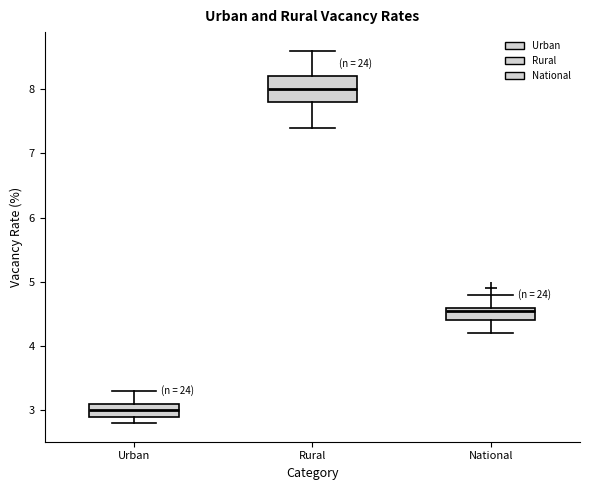

Which box is the tallest, from its lower edge to its upper edge?

Rural